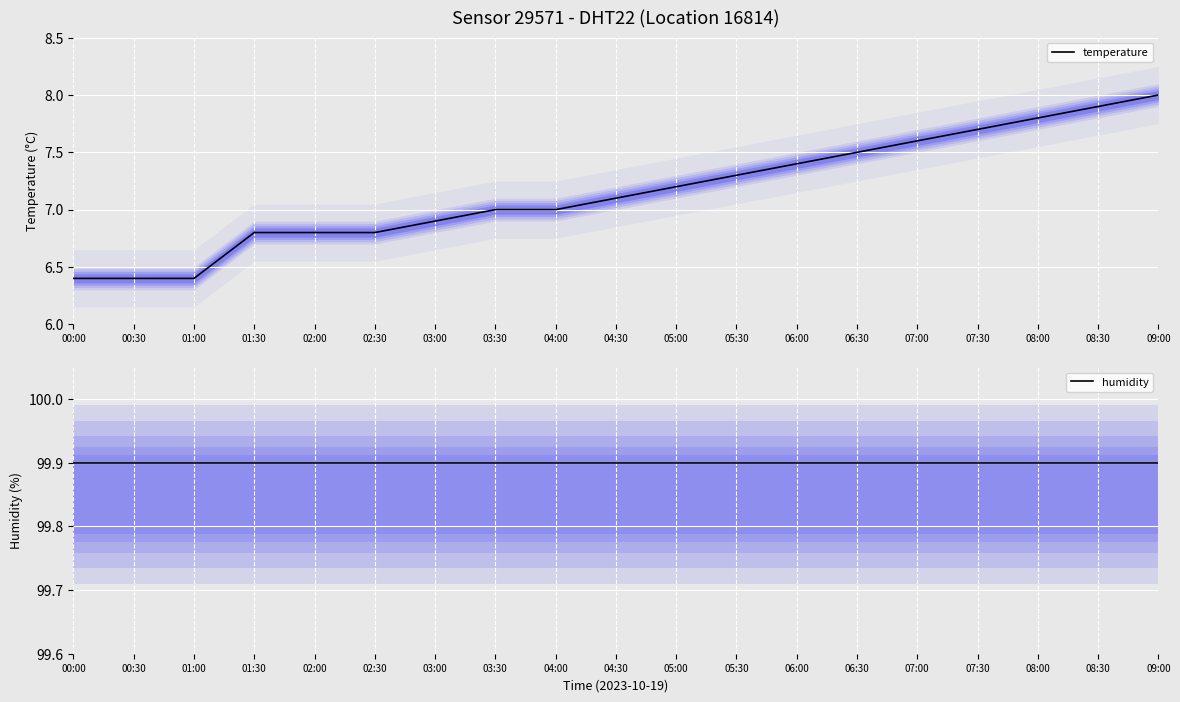

At how many categories does at least one series exceed 53?

19